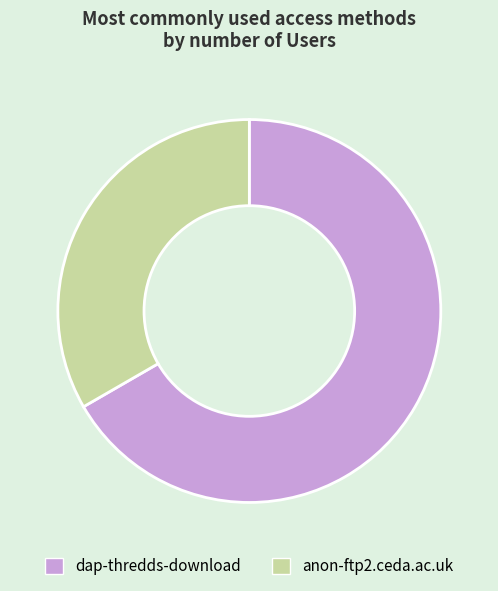

Does any single category account for the majority?

Yes